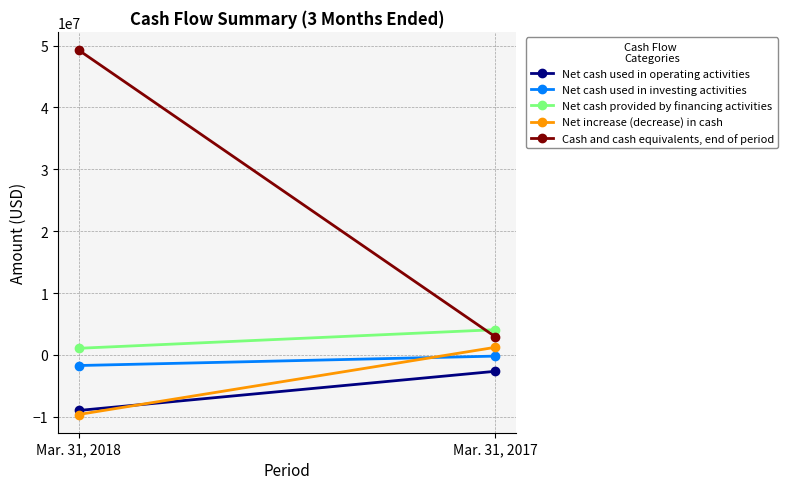

What is the minimum value for Net cash used in operating activities?

-8983000